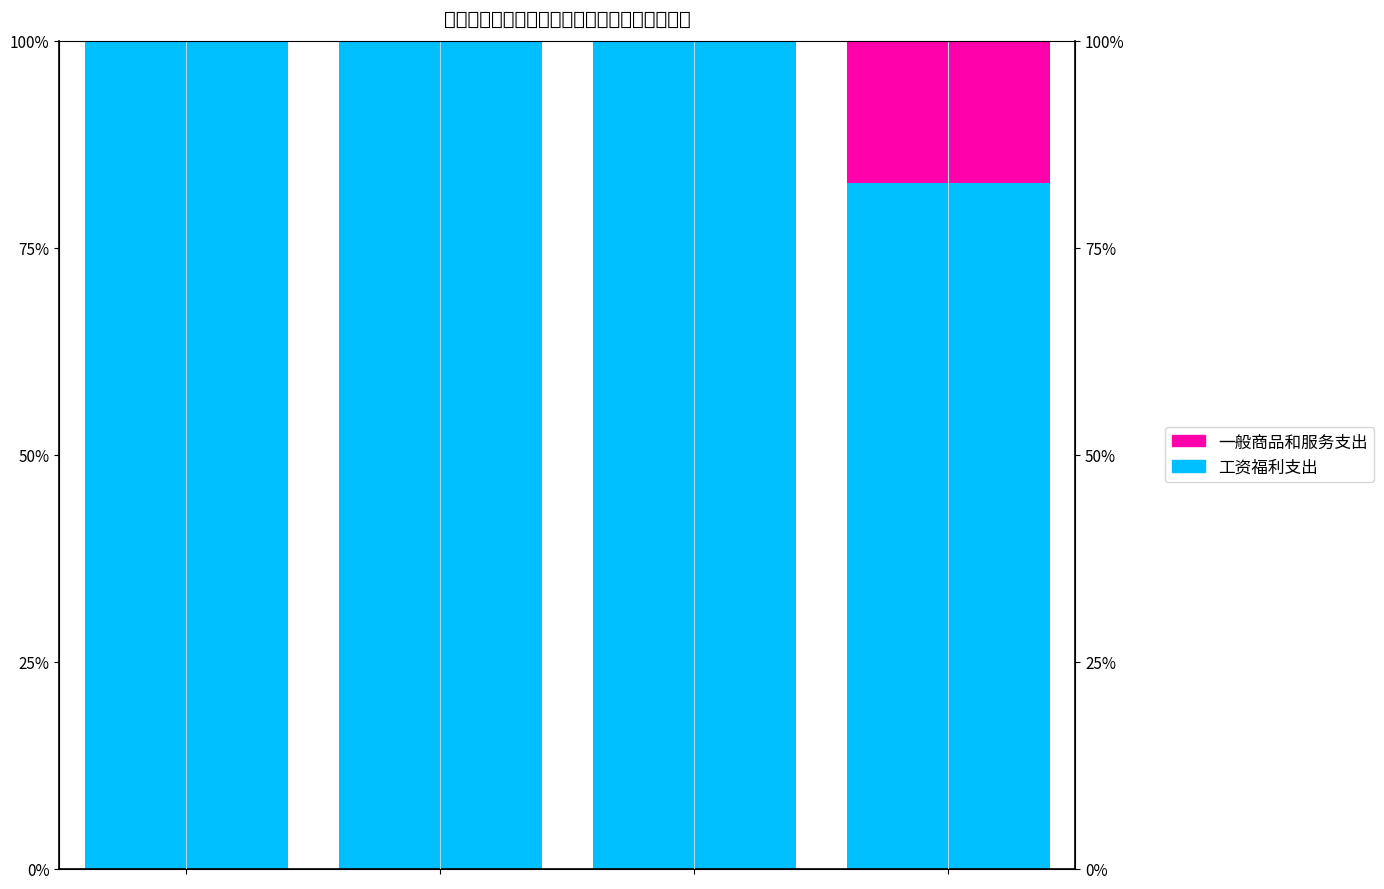

What is the average value of the 一般商品和服务支出 series?

4.3